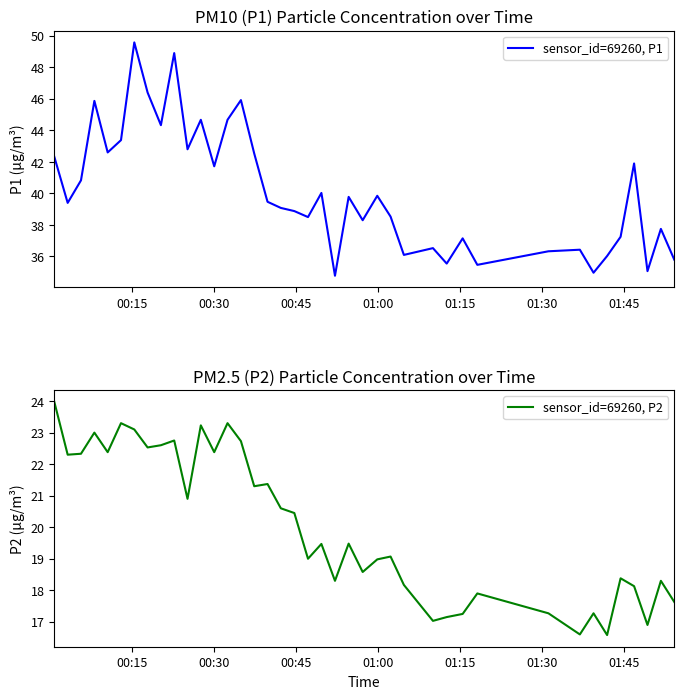

Rank the series by their maximum value, from lowest to highest.

sensor_id=69260, P2, sensor_id=69260, P1